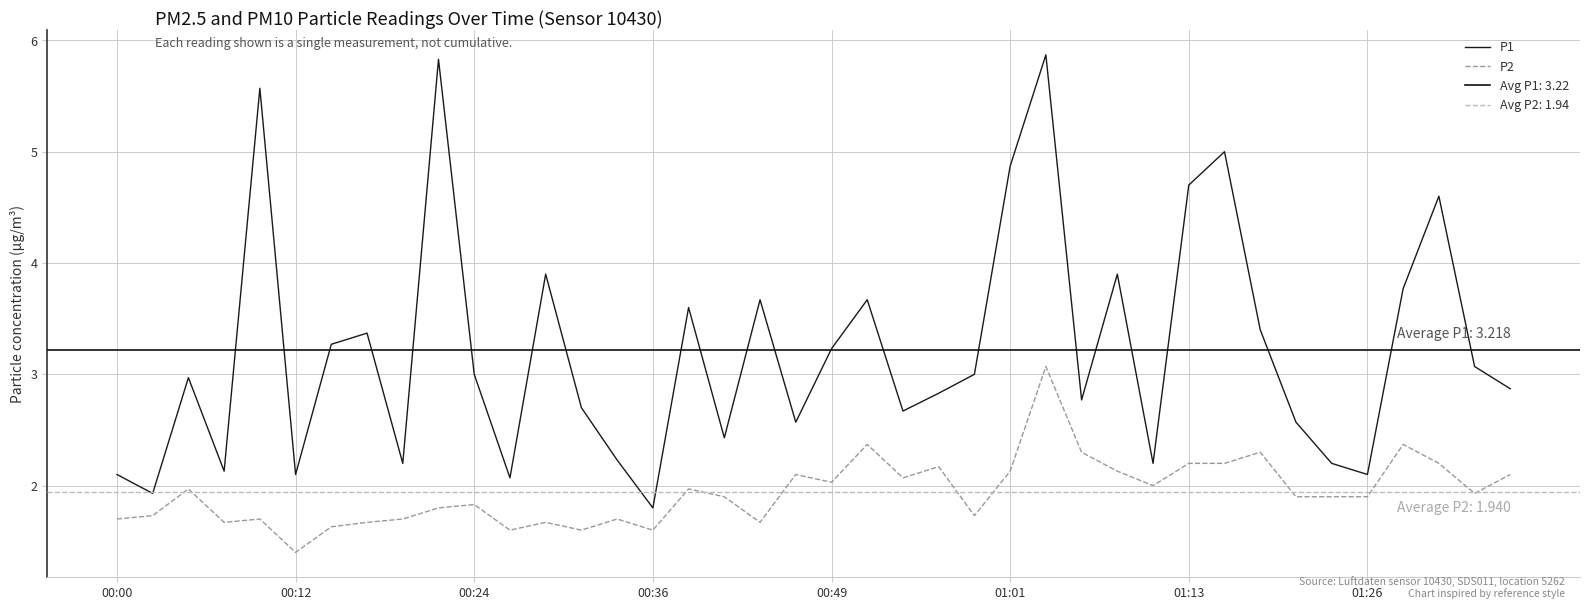

How many data points in P1 are less than 3?

20